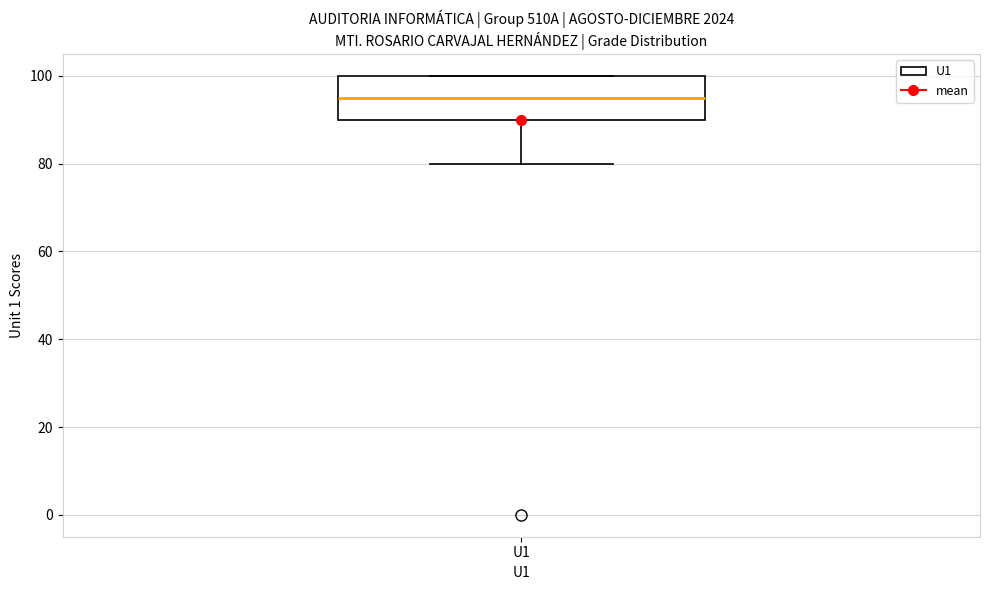

Transcribe this box plot: give where the median line is, the range the box spans, and where the two whiskers end, as read against the y-axis. The values are not printed on the chart, so give them approximately, as read against the axis.

median 96, box 90 to 100, whiskers 80 to 100